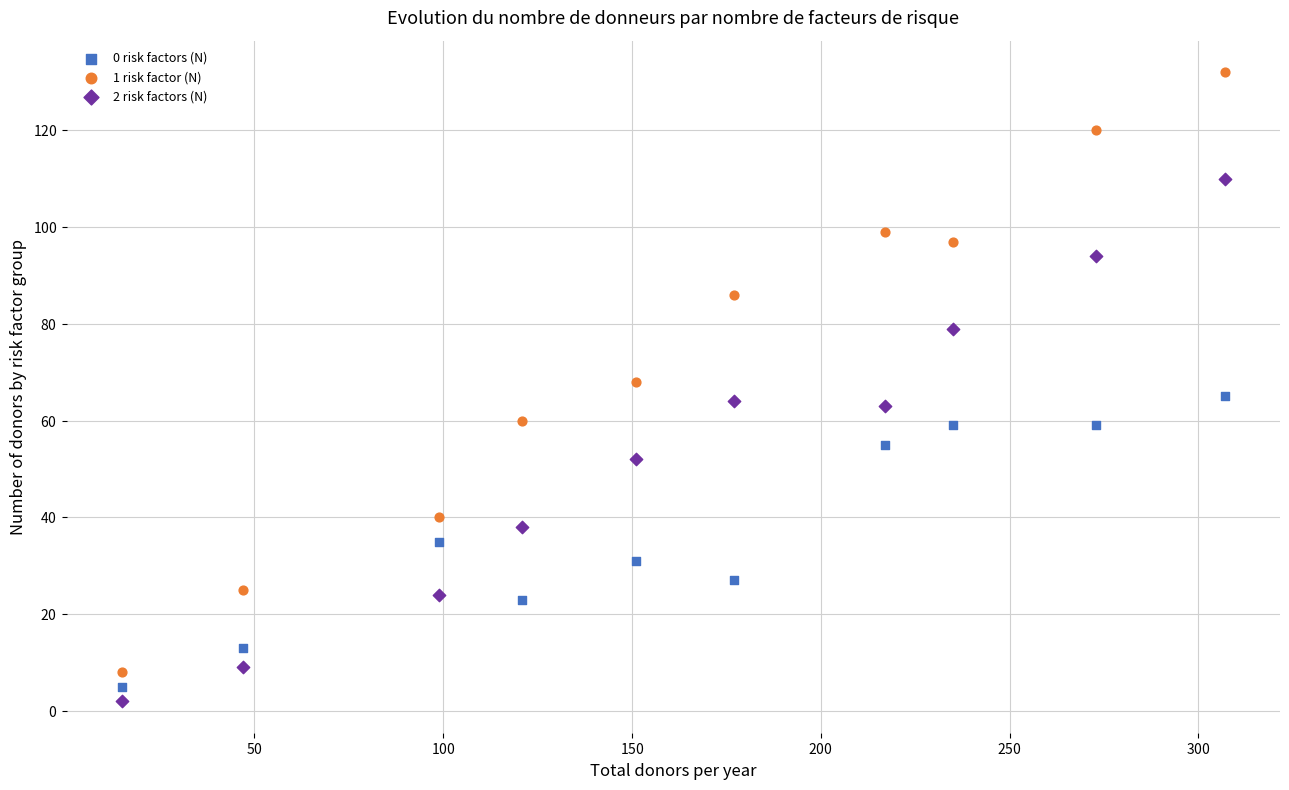

What are all the series names shown in the legend?

0 risk factors (N), 1 risk factor (N), 2 risk factors (N)